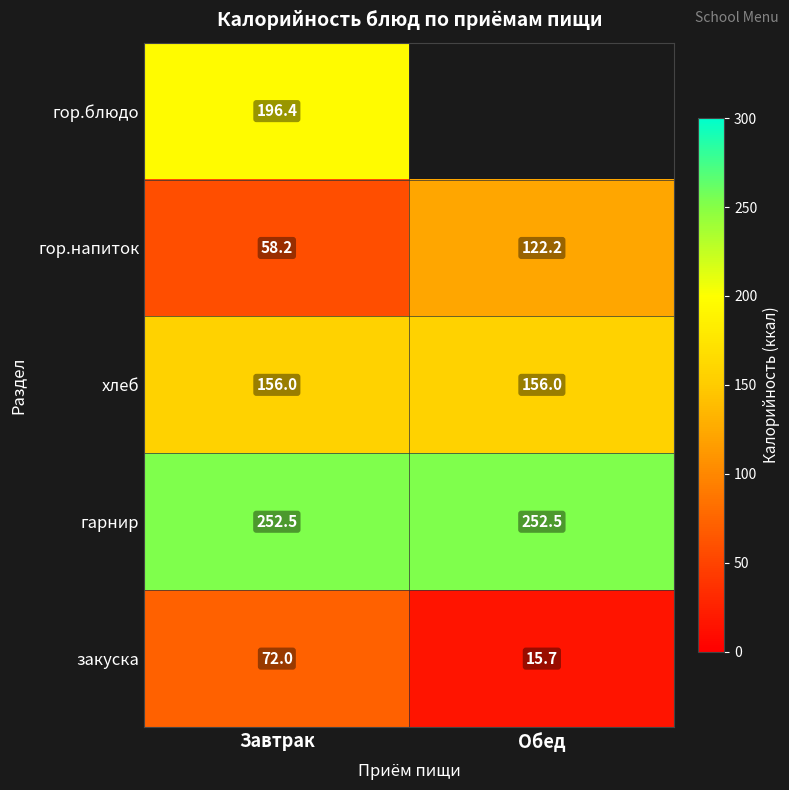

Rank the categories by гор.напиток value from lowest to highest.

Завтрак, Обед